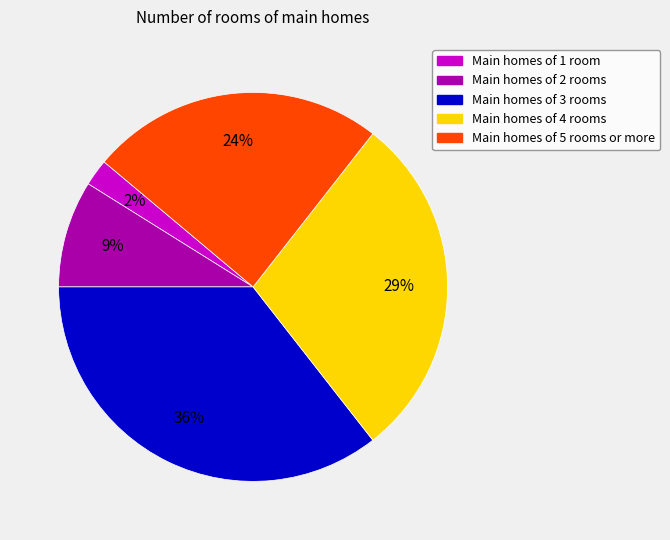

Does any single category account for the majority?

No